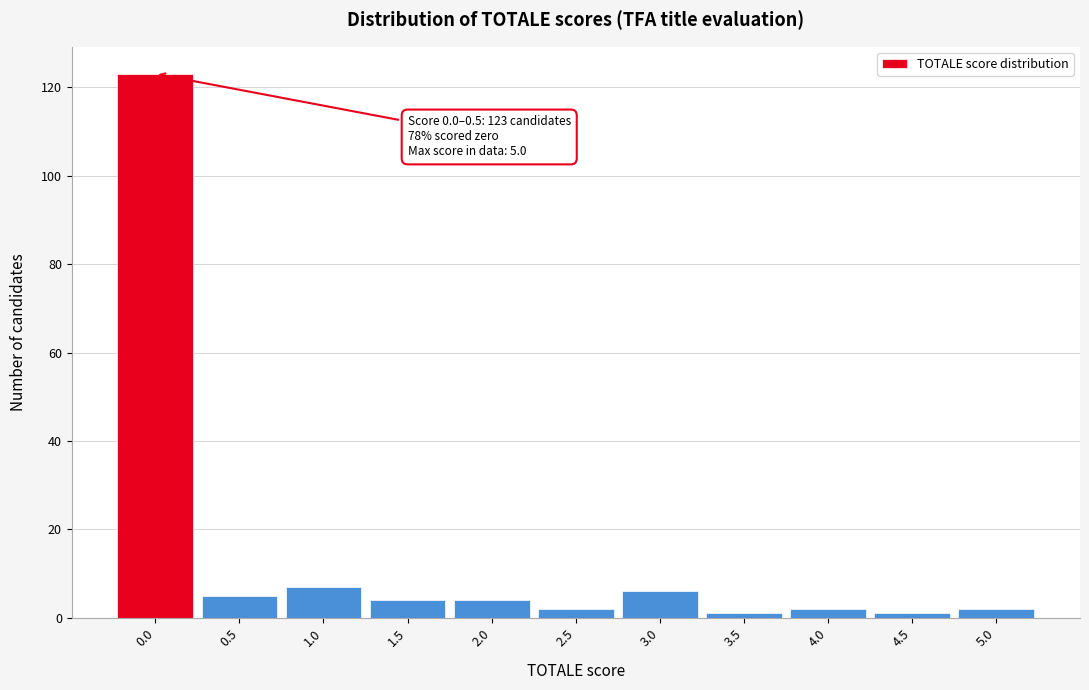

Reading right to left, extract all data points from this chart.

2	1	2	1	6	2	4	4	7	5	123